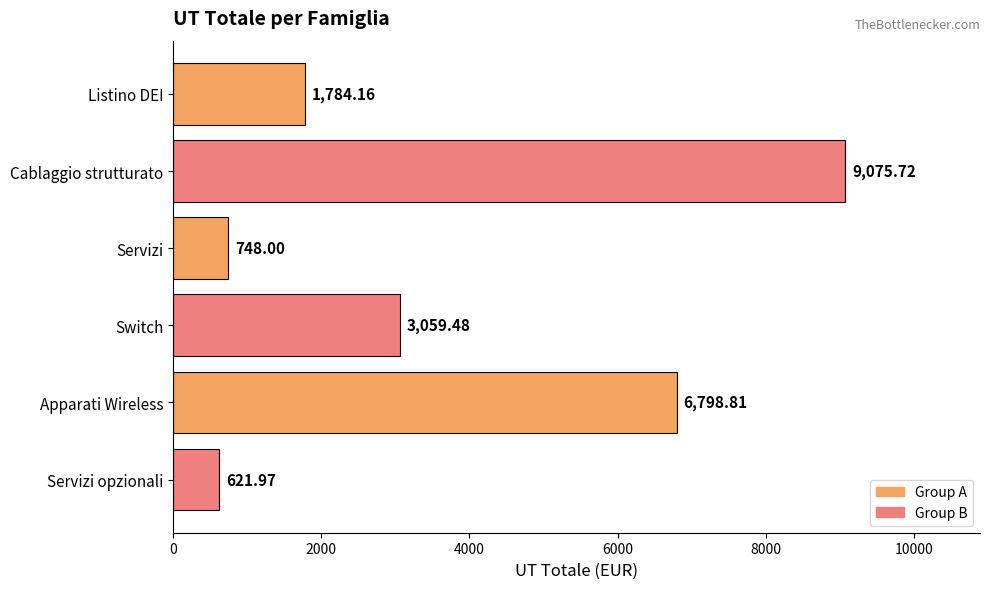

Rank the categories by value from lowest to highest.

Servizi opzionali, Servizi, Listino DEI, Switch, Apparati Wireless, Cablaggio strutturato